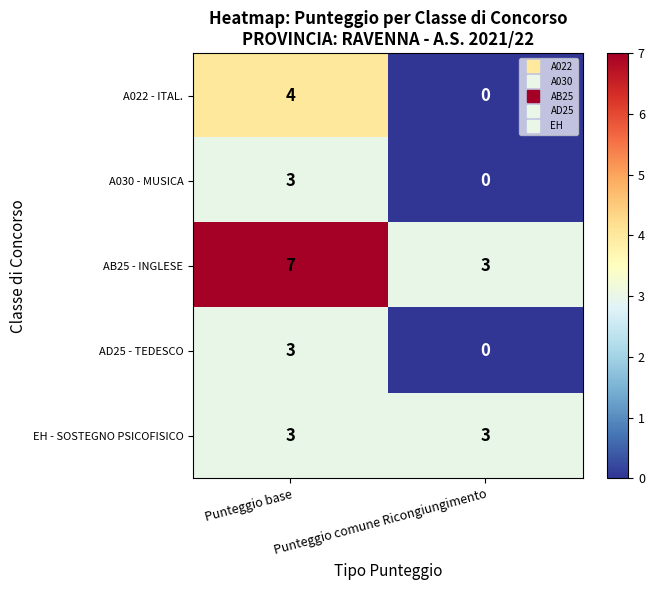

What is the difference between the maximum and minimum values in the A030 - MUSICA series?

3